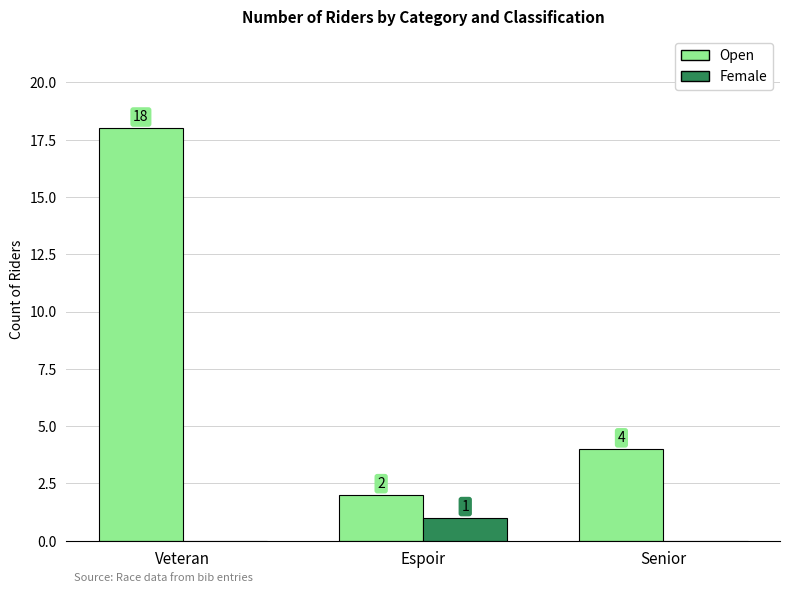

Read the Open value at Veteran, to the nearest 10.

20